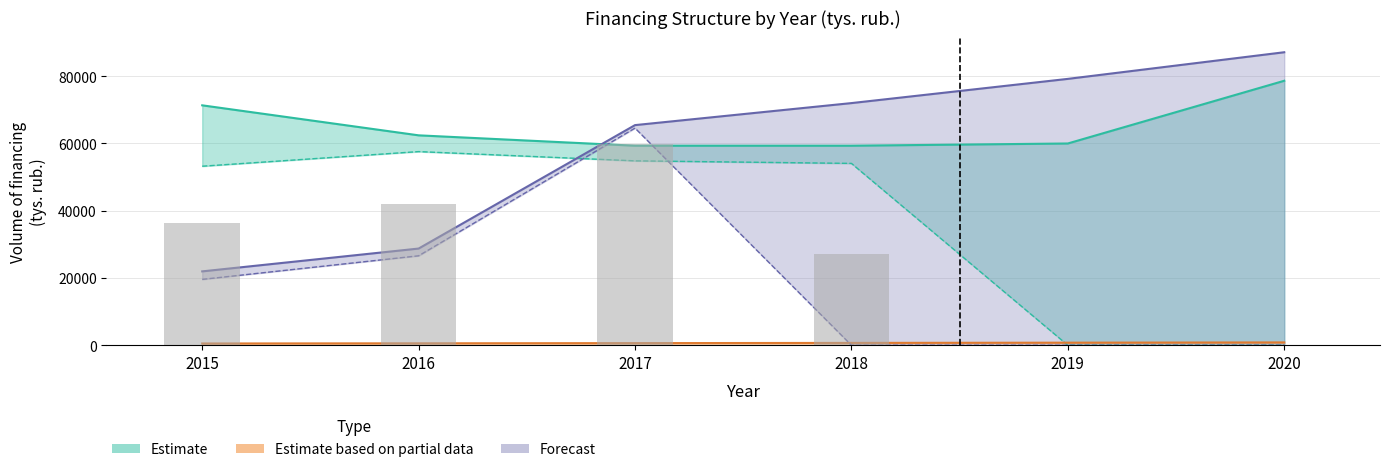

Reading left to right, transcribe all the data shown in this chart.

Estimate (local budget, need): 71330.3	62410.3	59320.5	59320.5	59986.5	78634.0
Estimate (local budget, approved): 53230.2	57575.2	54827.1	54067.1	0.0	0.0
Estimate based on partial (federal, need): 525.0	577.5	635.2	698.8	768.7	845.5
Forecast (regional, need): 21964.3	28748.6	65448.8	71993.6	79193.0	87112.3
Forecast (regional, approved): 19585.3	26596.1	64559.3	0.0	0.0	0.0